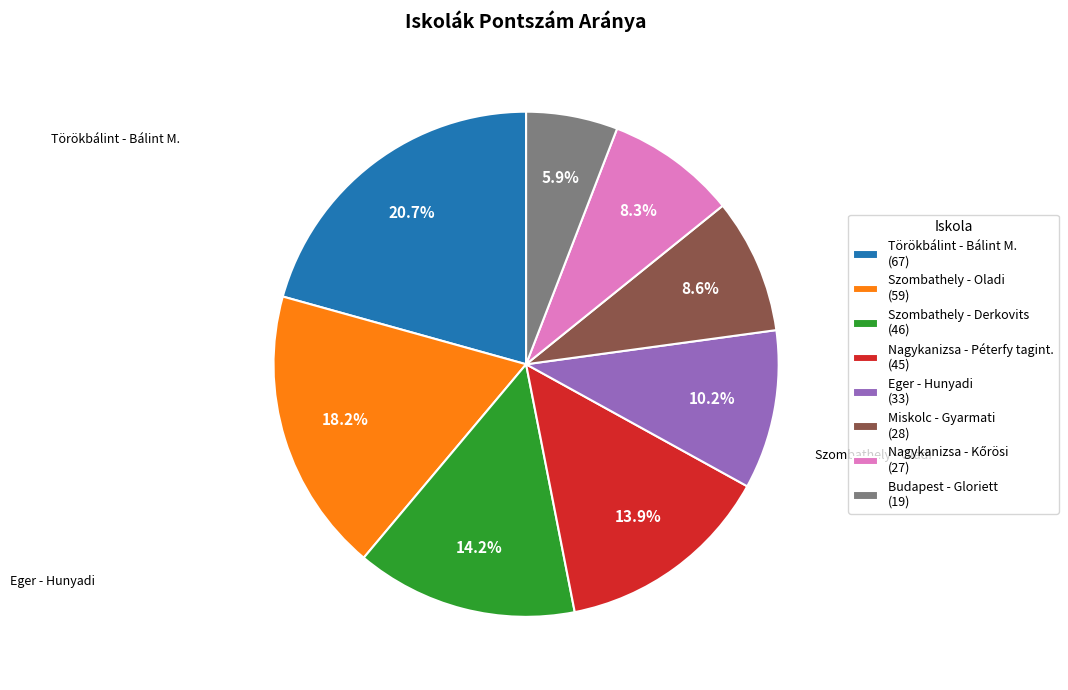

How many segments does this pie chart have?

8